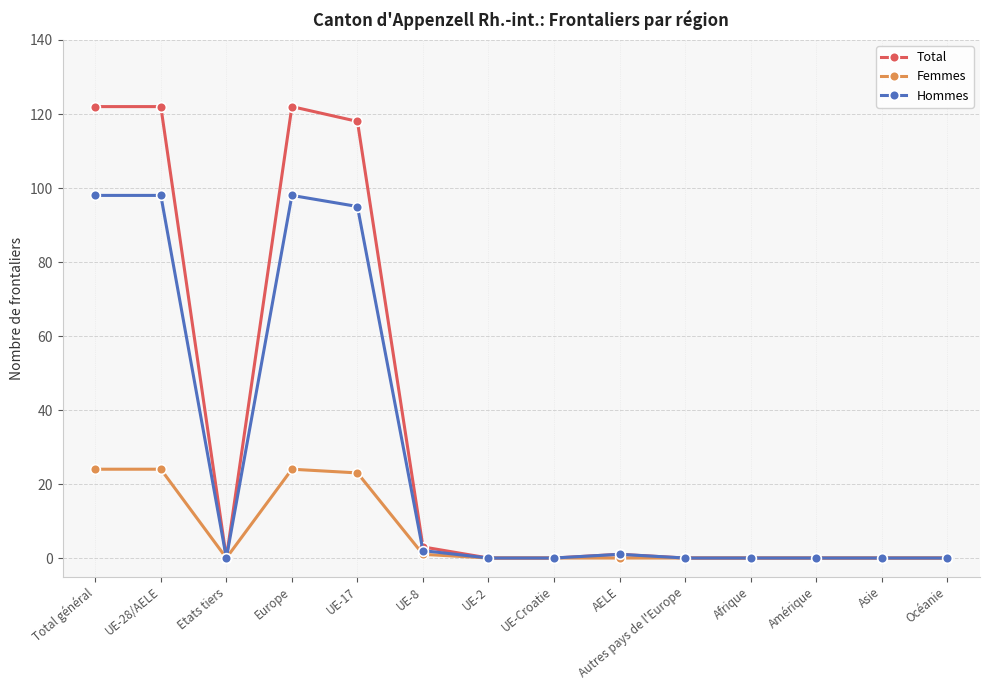

Reading left to right, what are all the values shown in this chart?

Total: 122	122	0	122	118	3	0	0	1	0	0	0	0	0
Femmes: 24	24	0	24	23	1	0	0	0	0	0	0	0	0
Hommes: 98	98	0	98	95	2	0	0	1	0	0	0	0	0